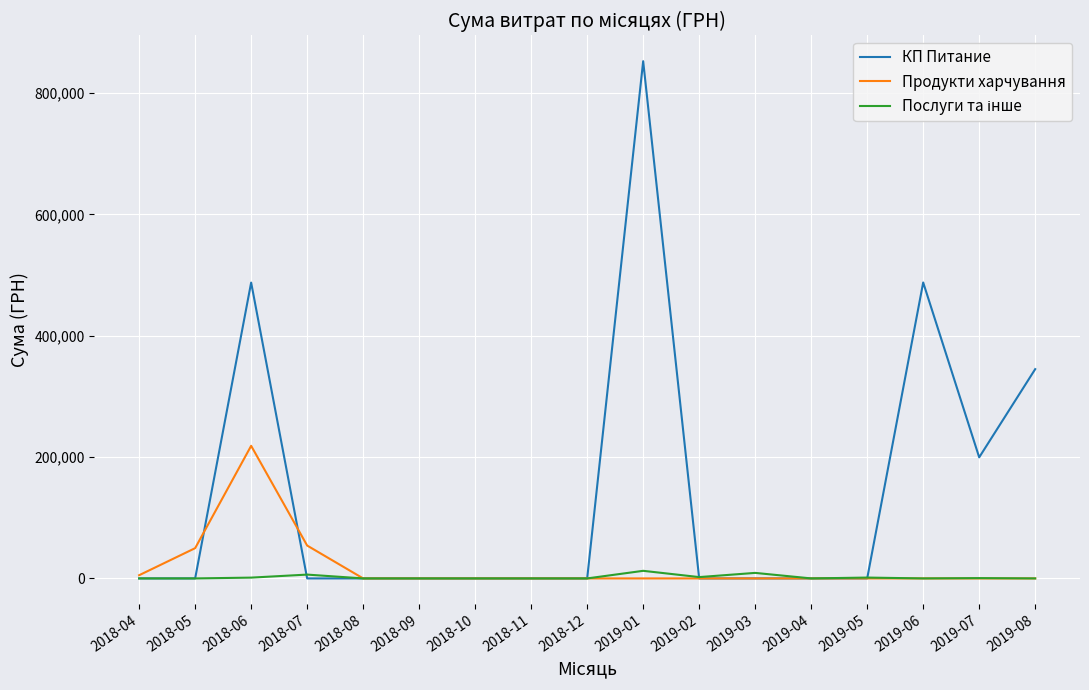

Which series has the widest spread of values?

КП Питание